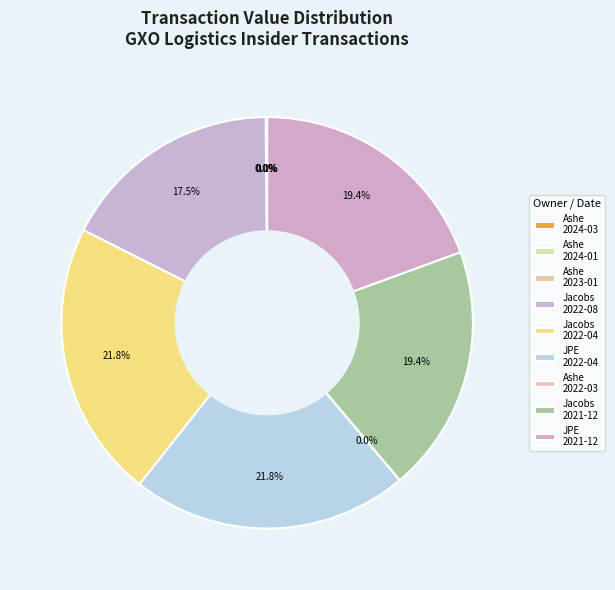

What is the largest slice in the pie chart?

Bradley S Jacobs (2022-04)